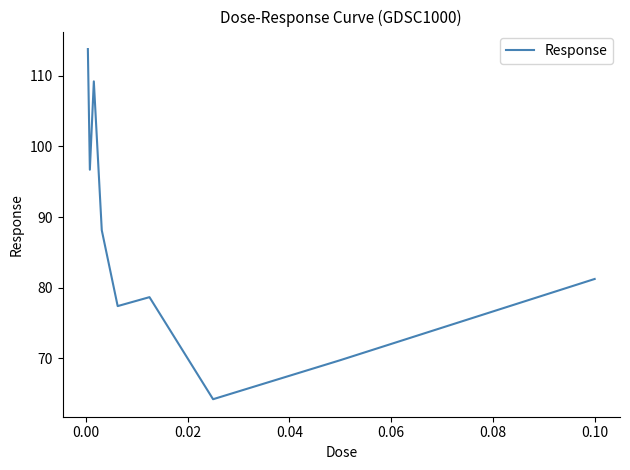

What is the minimum value shown in the chart?

64.2